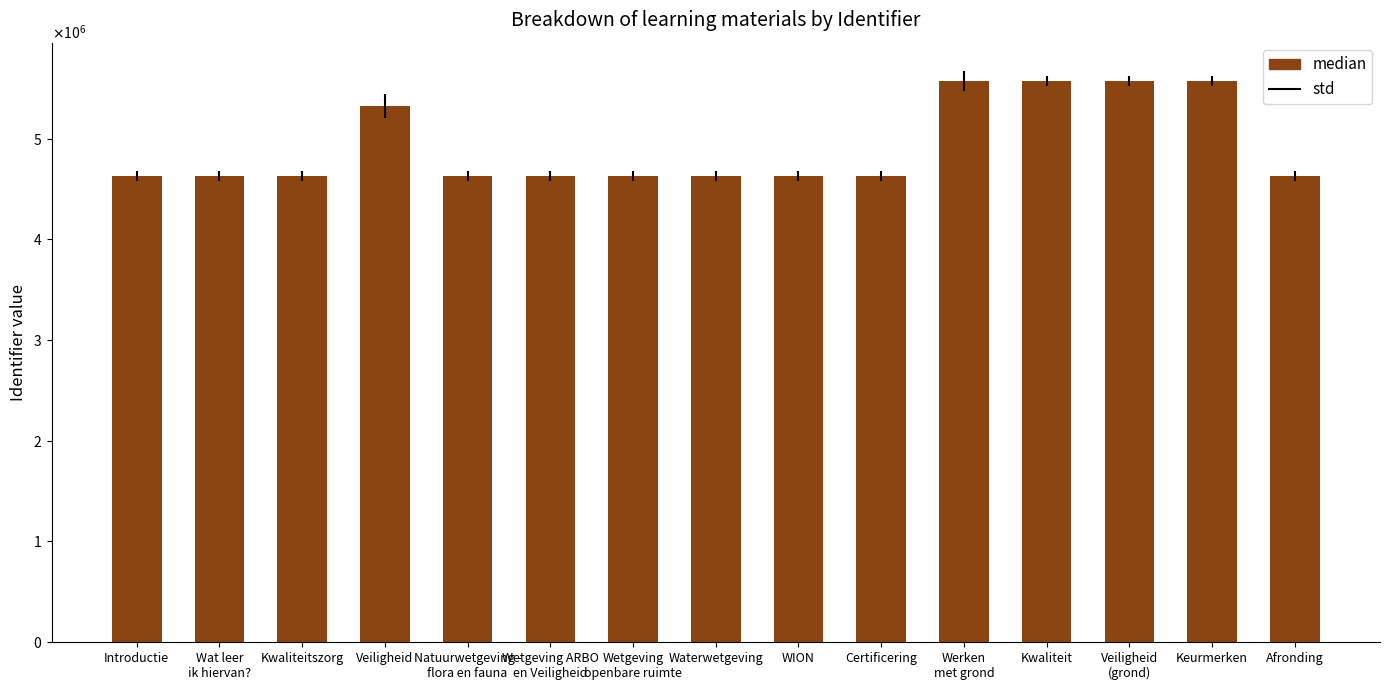

Are the bars horizontal?

No